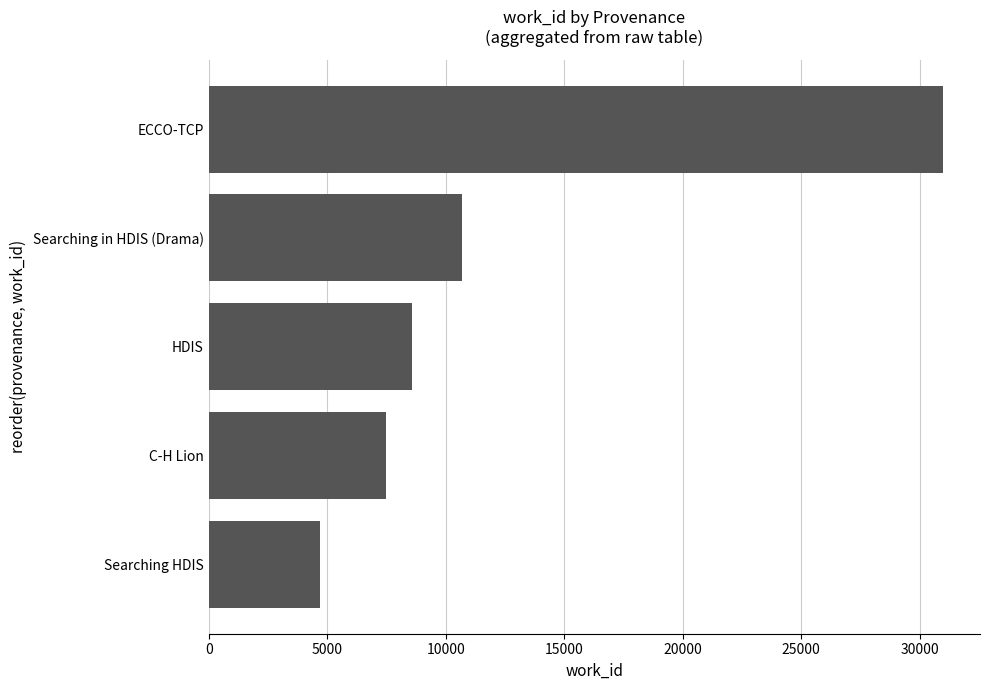

Does the chart contain stacked bars?

No